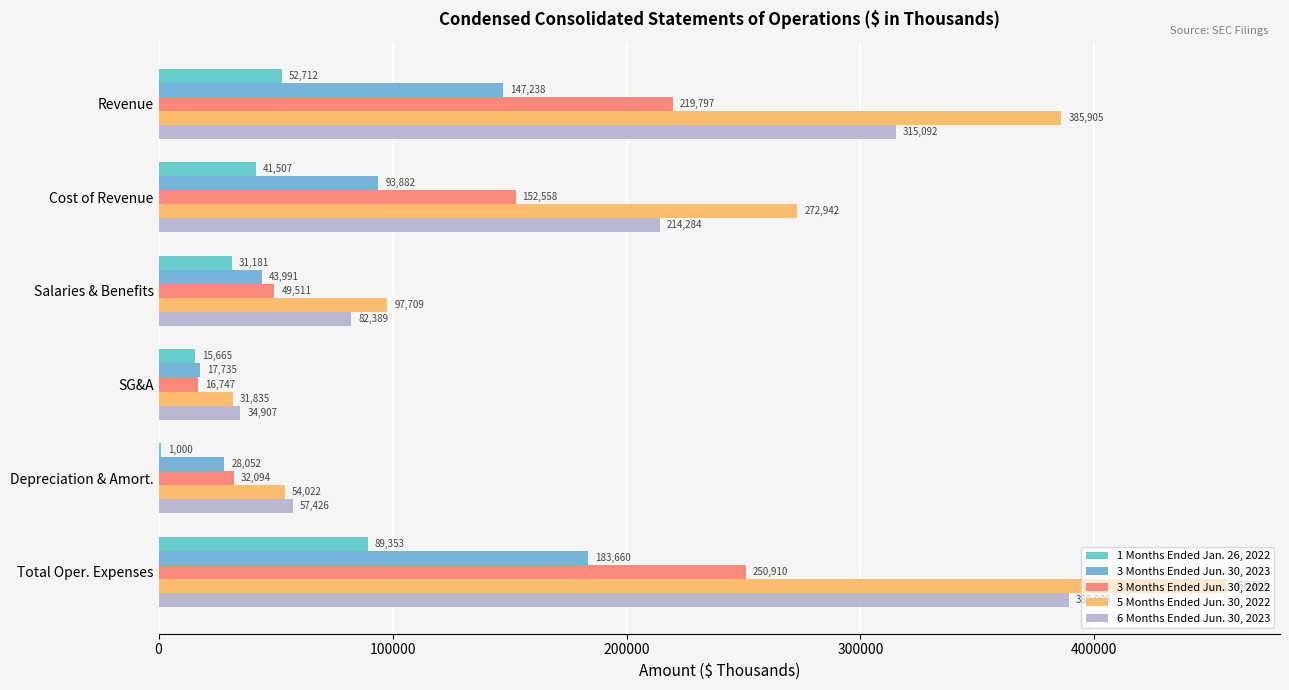

Rank the series by their maximum value, from highest to lowest.

5 Months Ended Jun. 30, 2022, 6 Months Ended Jun. 30, 2023, 3 Months Ended Jun. 30, 2022, 3 Months Ended Jun. 30, 2023, 1 Months Ended Jan. 26, 2022